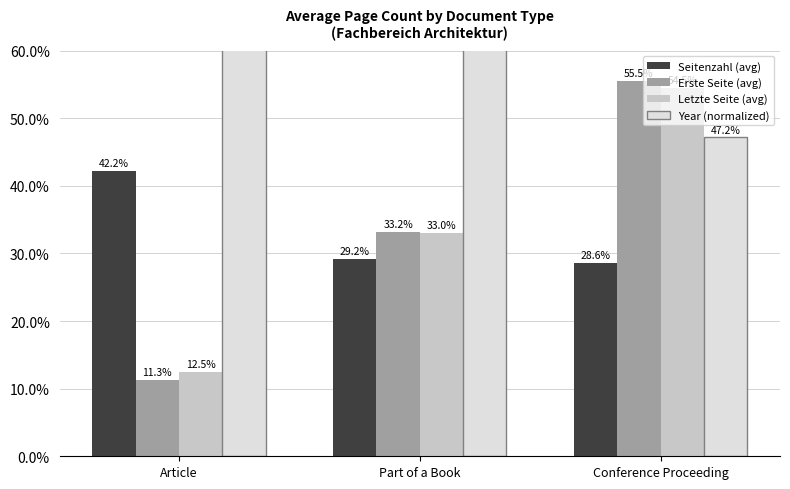

At Conference Proceeding, list the series in order from smallest to largest.

Seitenzahl (avg), Year (normalized), Letzte Seite (avg), Erste Seite (avg)